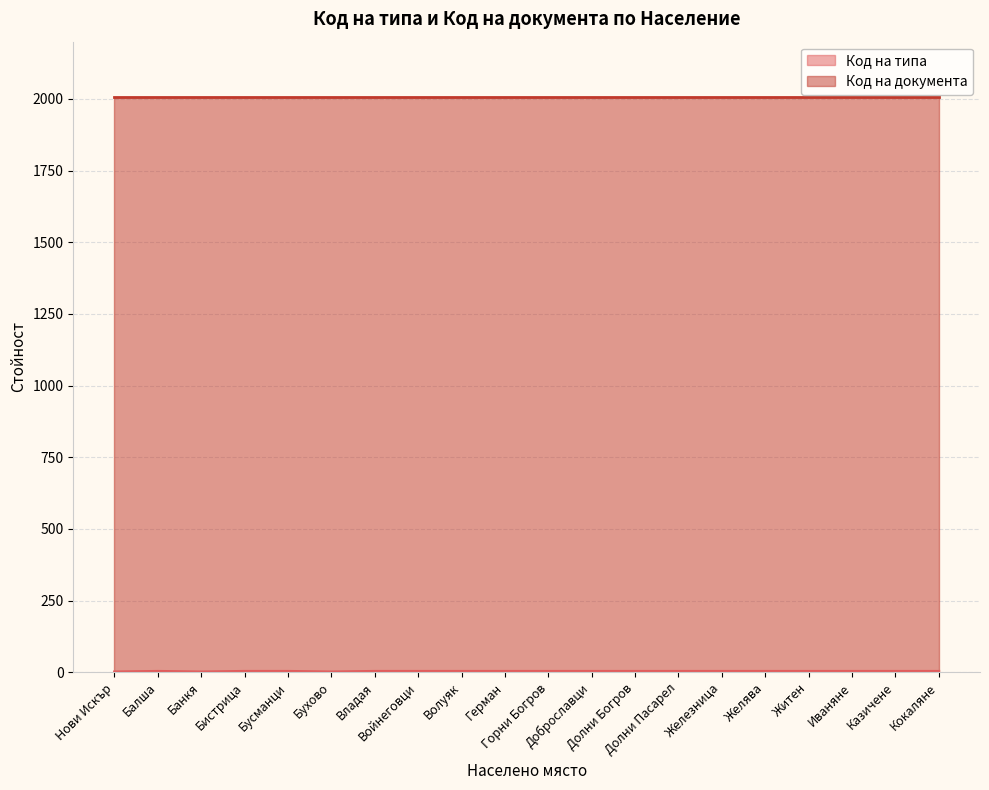

What is the label of the 3rd point from the left?

Банкя